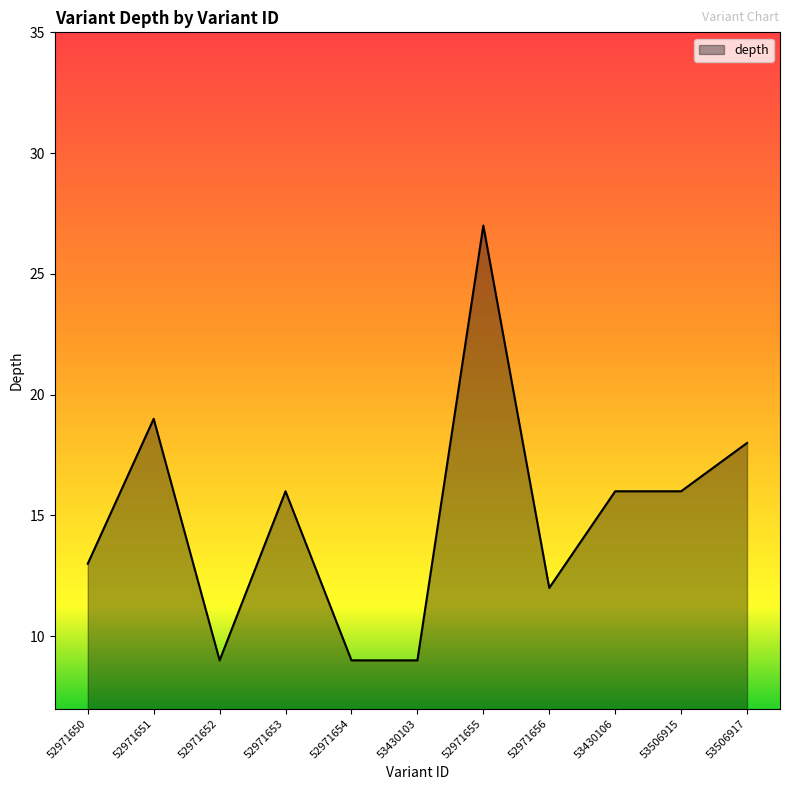

What is the sum of the values at 52971650 and 52971652?

22